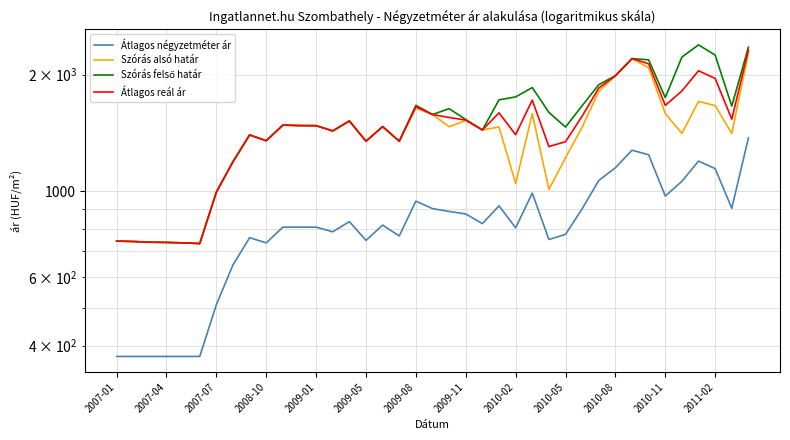

How many distinct data groups are displayed?

4